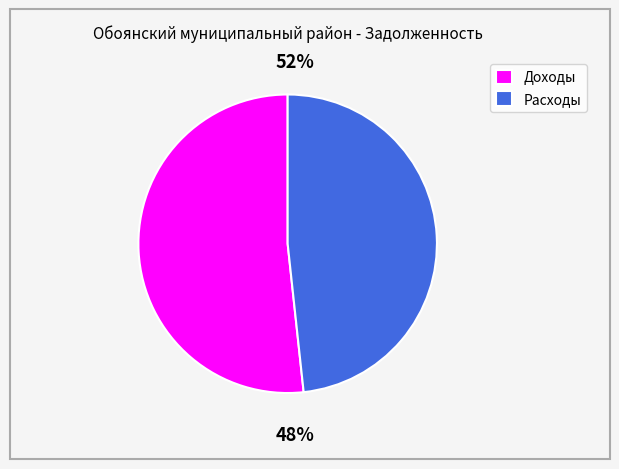

Does Доходы represent more than half of the total?

Yes